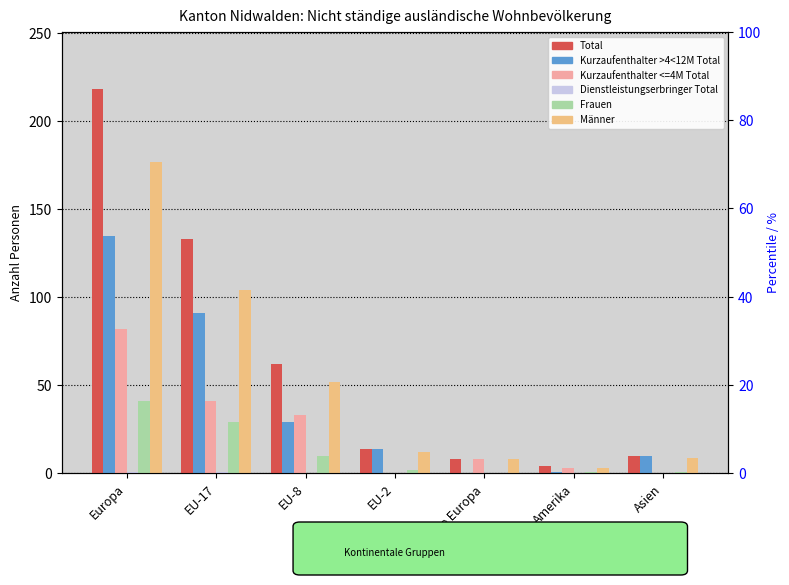

How many bars are there in total?

42